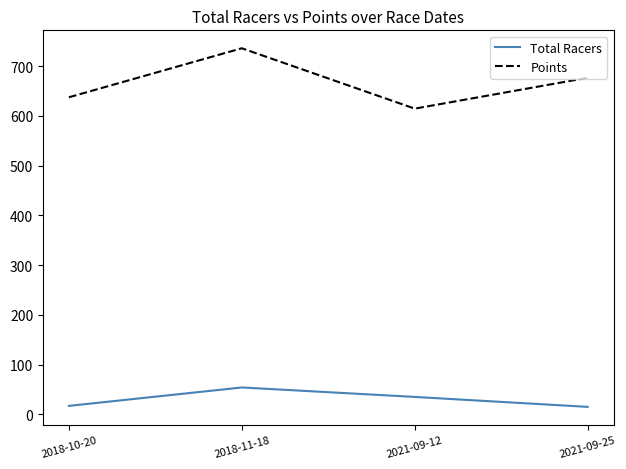

Rank the series by their maximum value, from highest to lowest.

Points, Total Racers